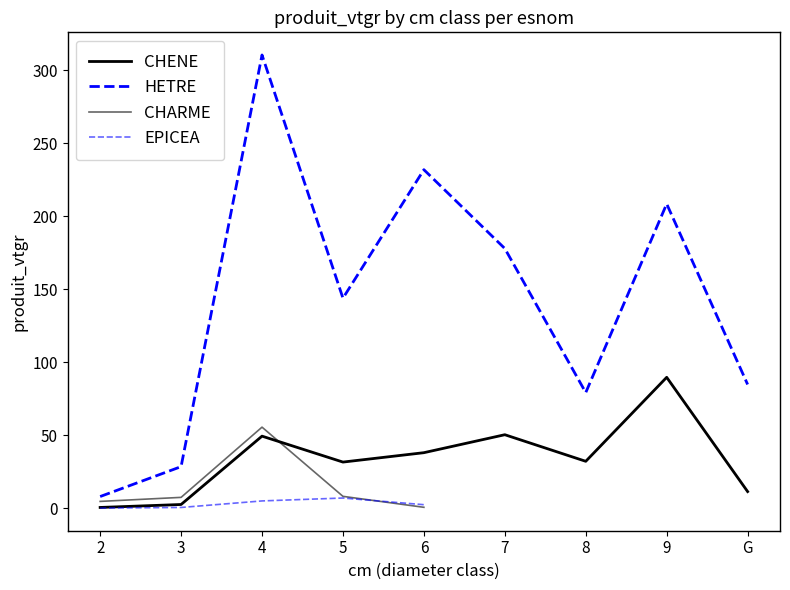

The EPICEA series shows 0.1 at 2. True or false?

False